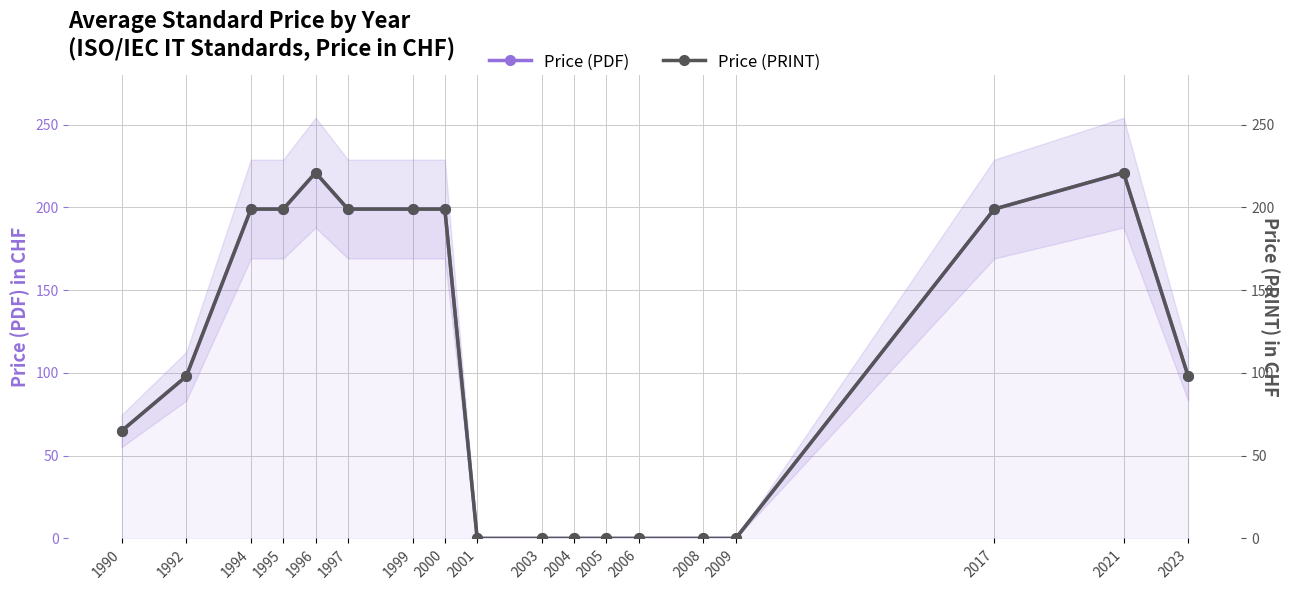

How many lines are shown in the chart?

2